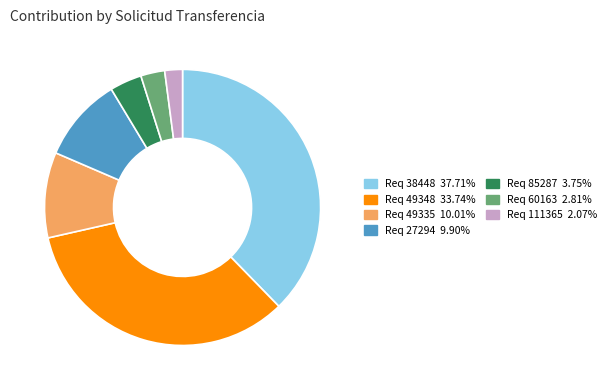

Is there any slice that represents more than half of the pie?

No